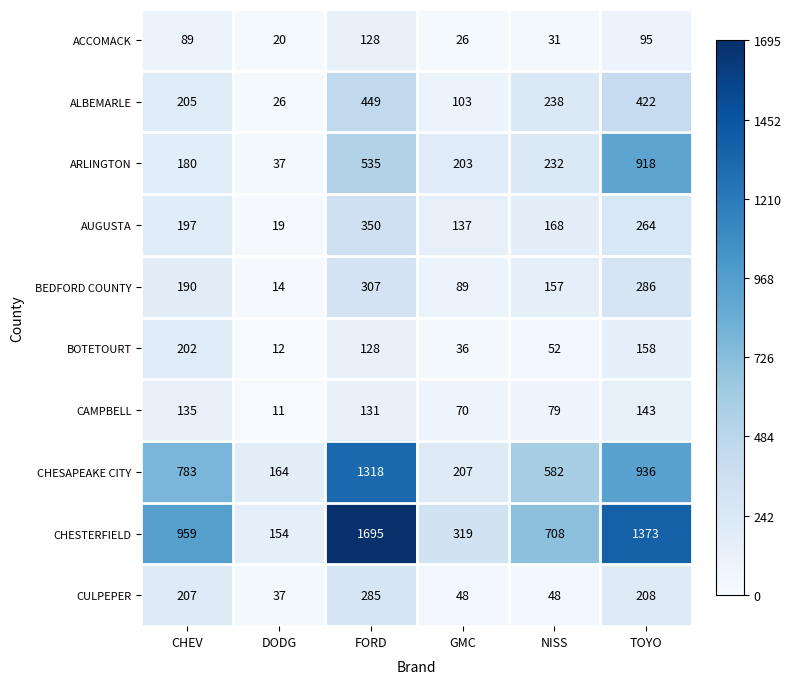

List the series in order of their peak value, highest first.

CHESTERFIELD, CHESAPEAKE CITY, ARLINGTON, ALBEMARLE, AUGUSTA, BEDFORD COUNTY, CULPEPER, BOTETOURT, CAMPBELL, ACCOMACK